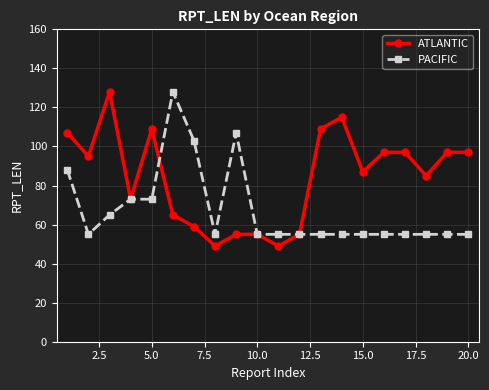

Reading left to right, what are all the values shown in this chart?

ATLANTIC: 107	95	128	73	109	65	59	49	55	55	49	55	109	115	87	97	97	85	97	97
PACIFIC: 88	55	65	73	73	128	103	55	107	55	55	55	55	55	55	55	55	55	55	55